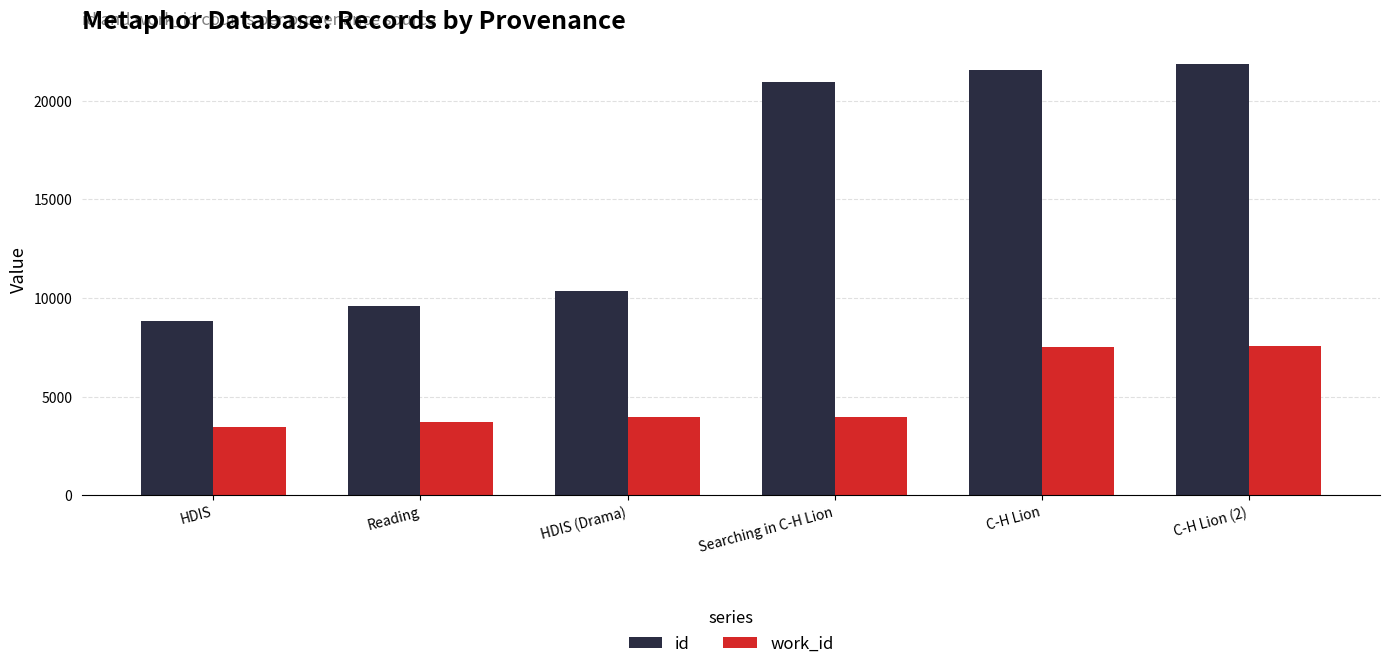

Where is id nearest to the value 15334?

HDIS (Drama)